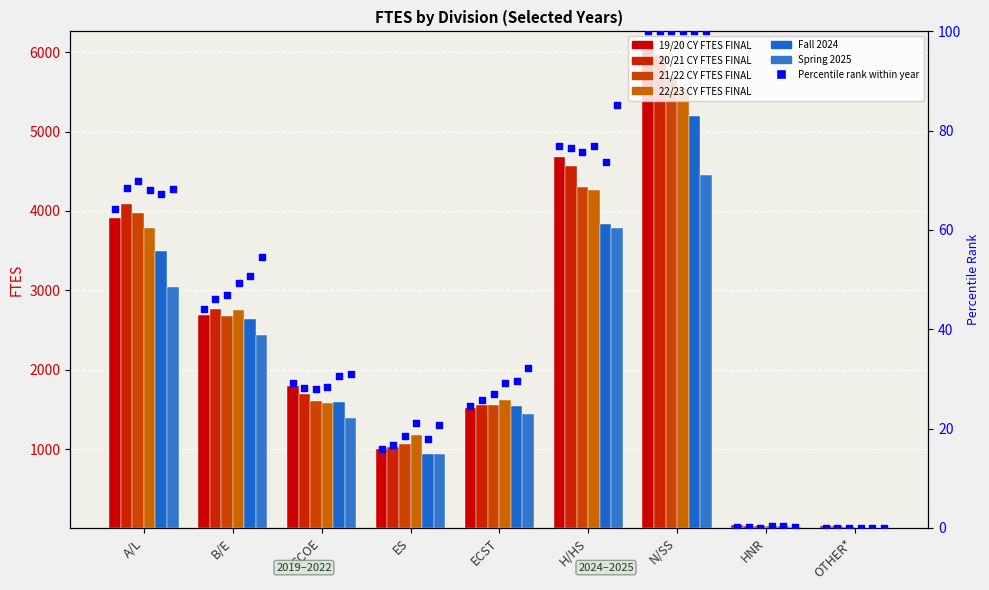

At which category is the sum across all series the highest?

N/SS